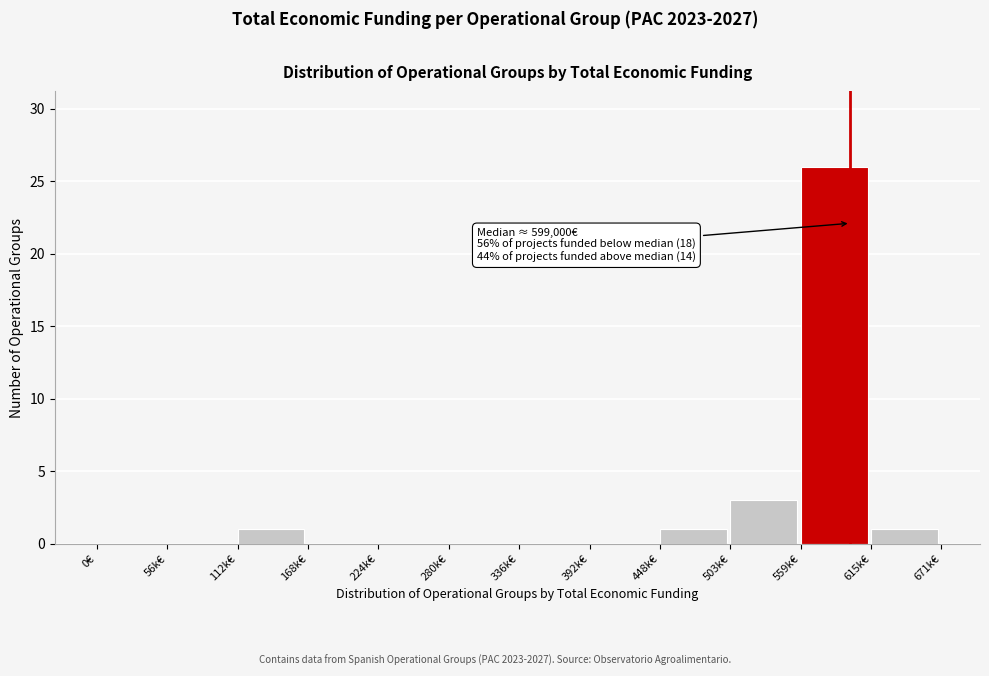

Reading left to right, list all the values displayed in this chart.

0€=0	56k€=0	112k€=1	168k€=0	224k€=0	280k€=0	336k€=0	392k€=0	448k€=1	503k€=3	559k€=26	615k€=1